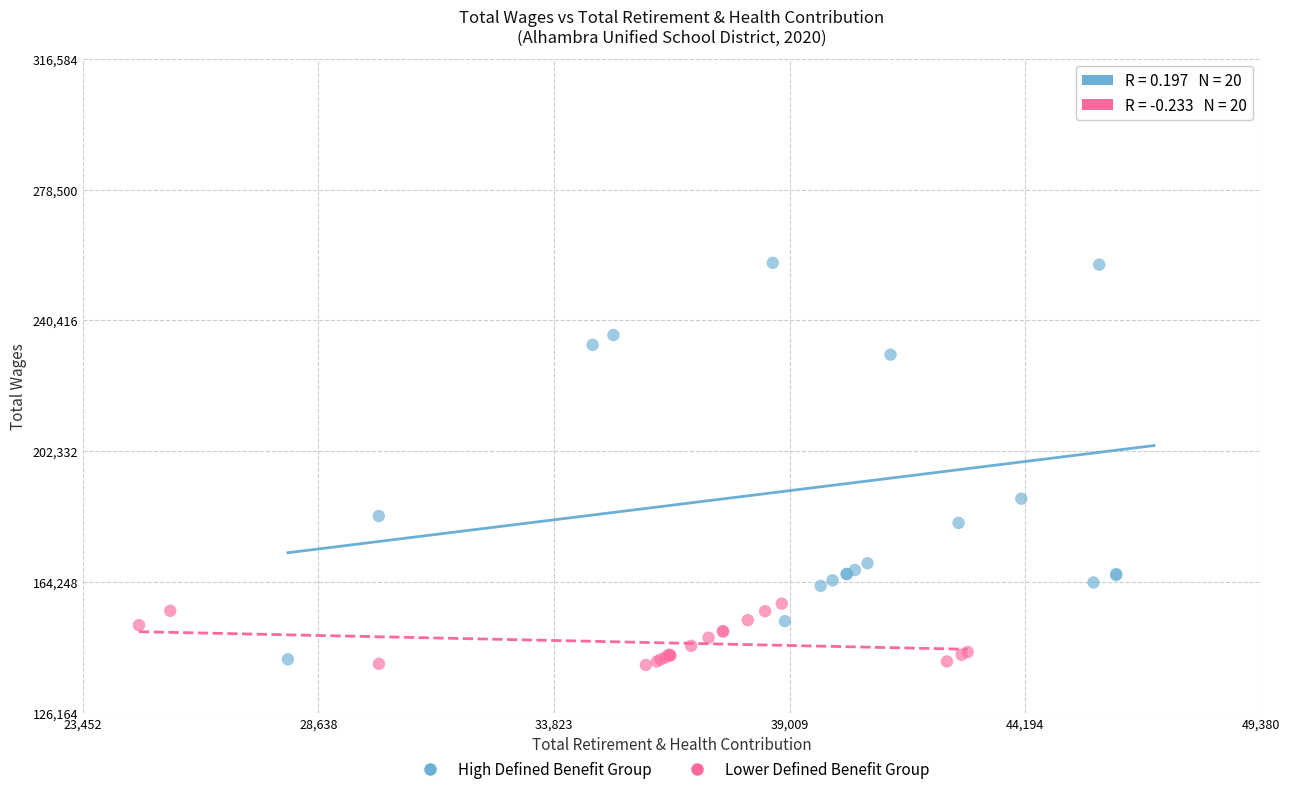

Which series reaches the minimum Y coordinate?

Lower Defined Benefit Group